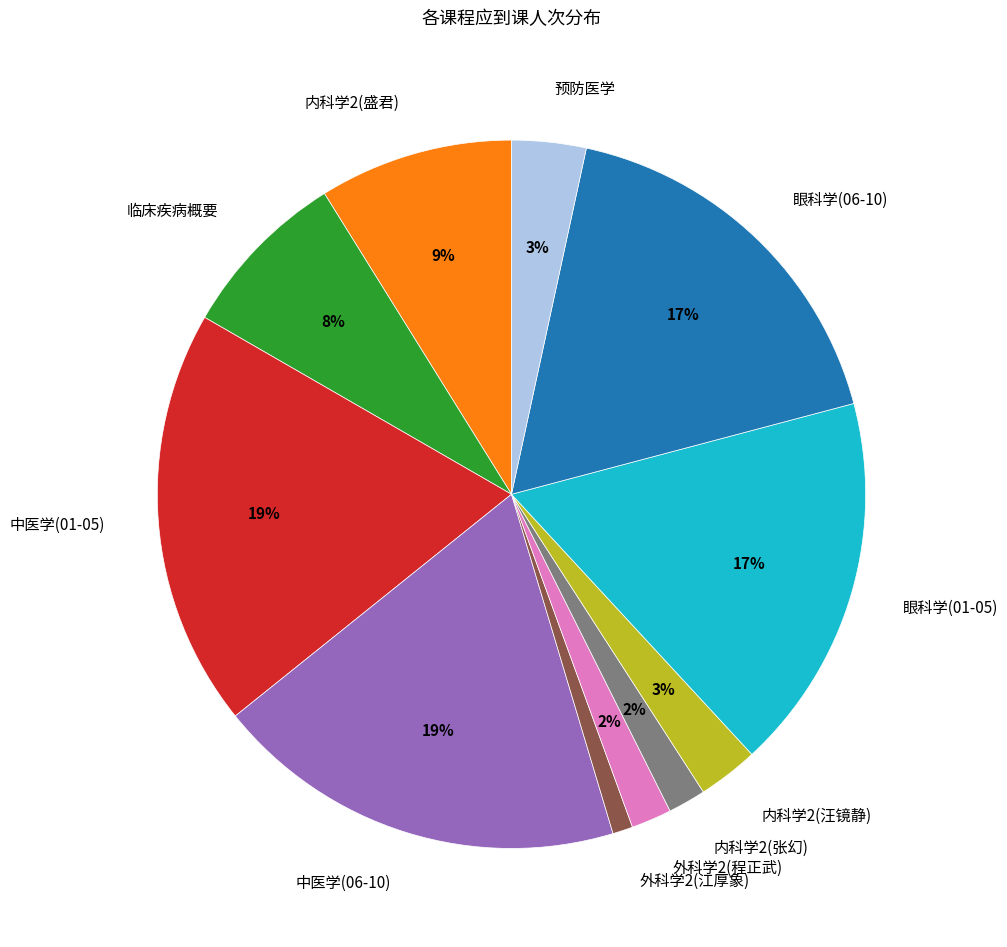

Is the sum of 内科学2(汪镜静) and 眼科学(01-05) greater than half?

No